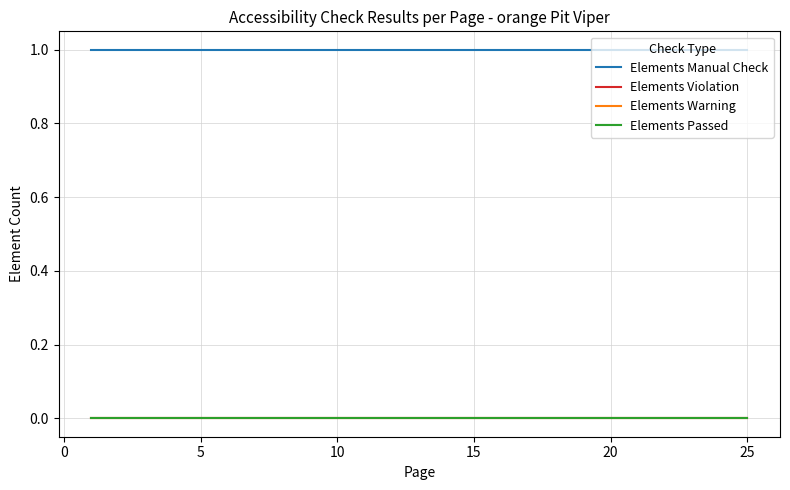

True or false: Elements Warning and Elements Passed intersect in this chart.

False